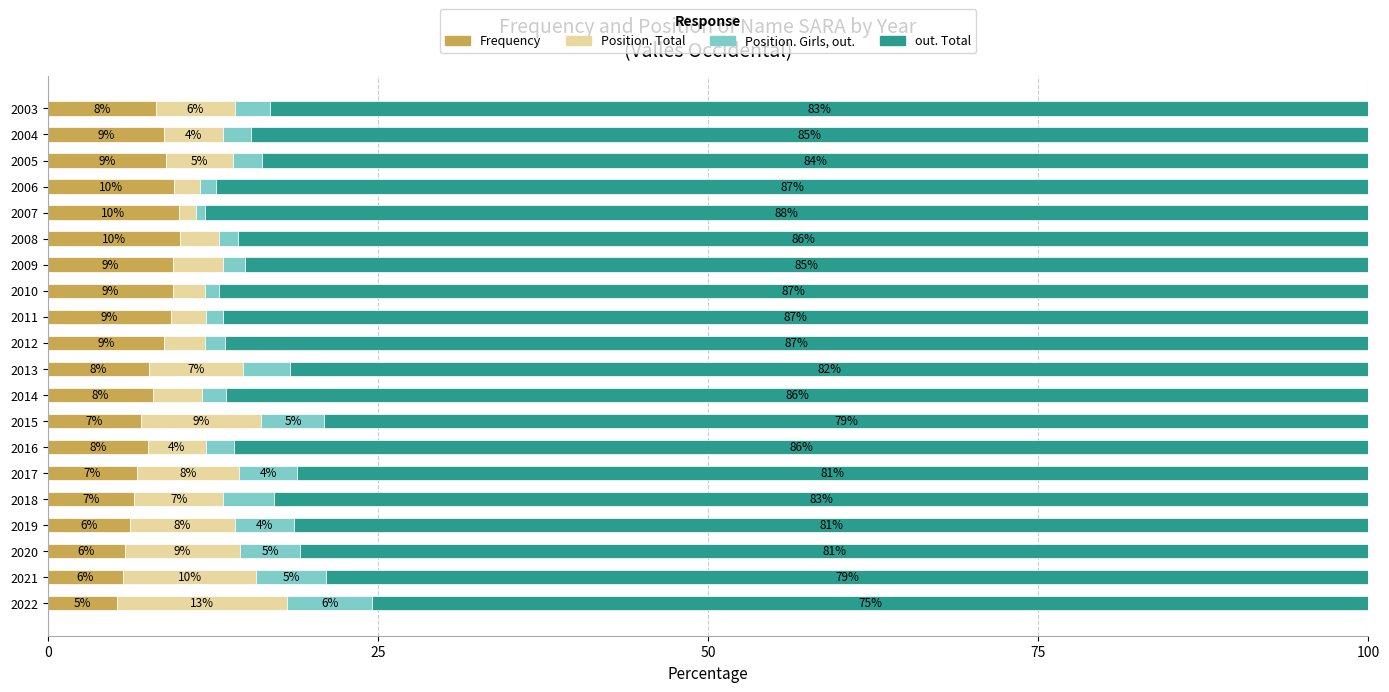

What is the total value across all series at 2003?

100.0